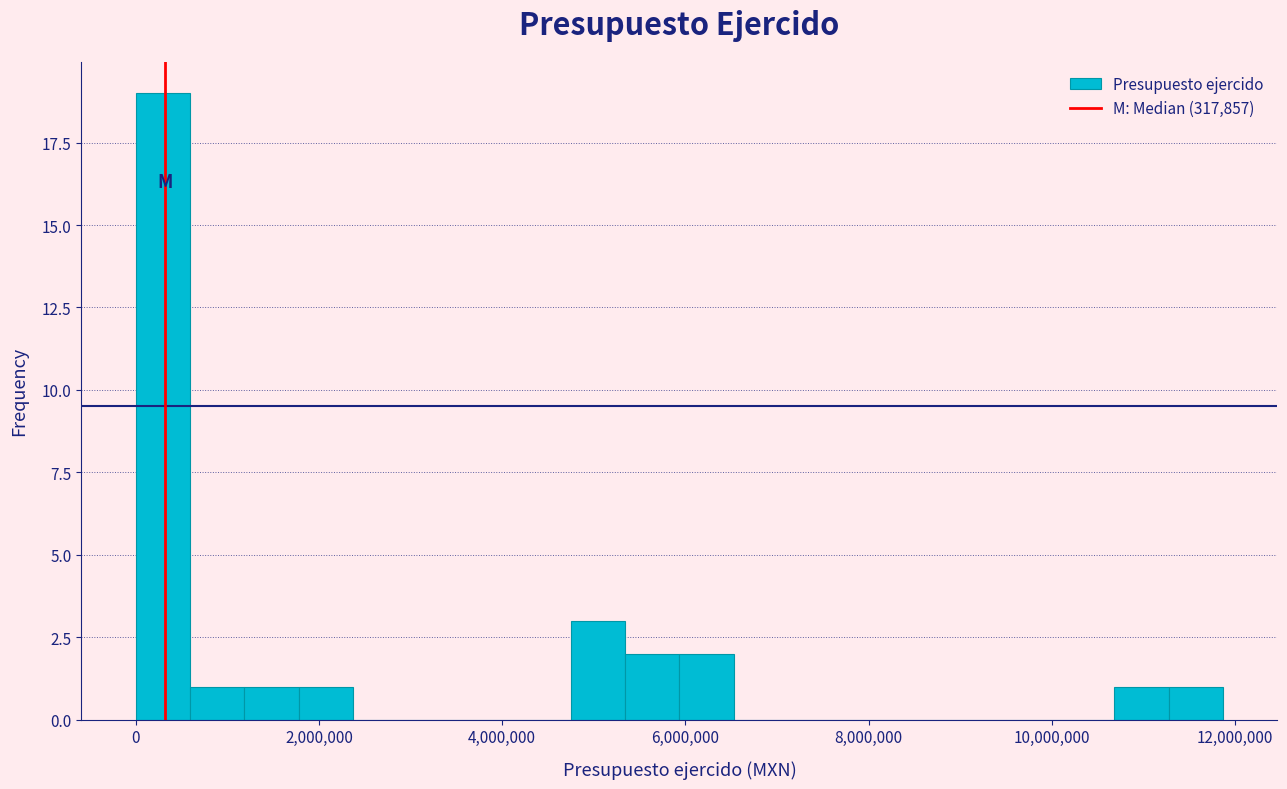

Around what value on the x-axis is the tallest bar? Give the approximate position of its centre, as read against the axis.

200000